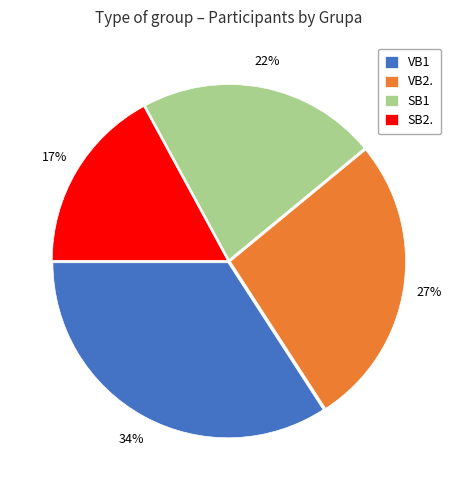

How many segments does this pie chart have?

4